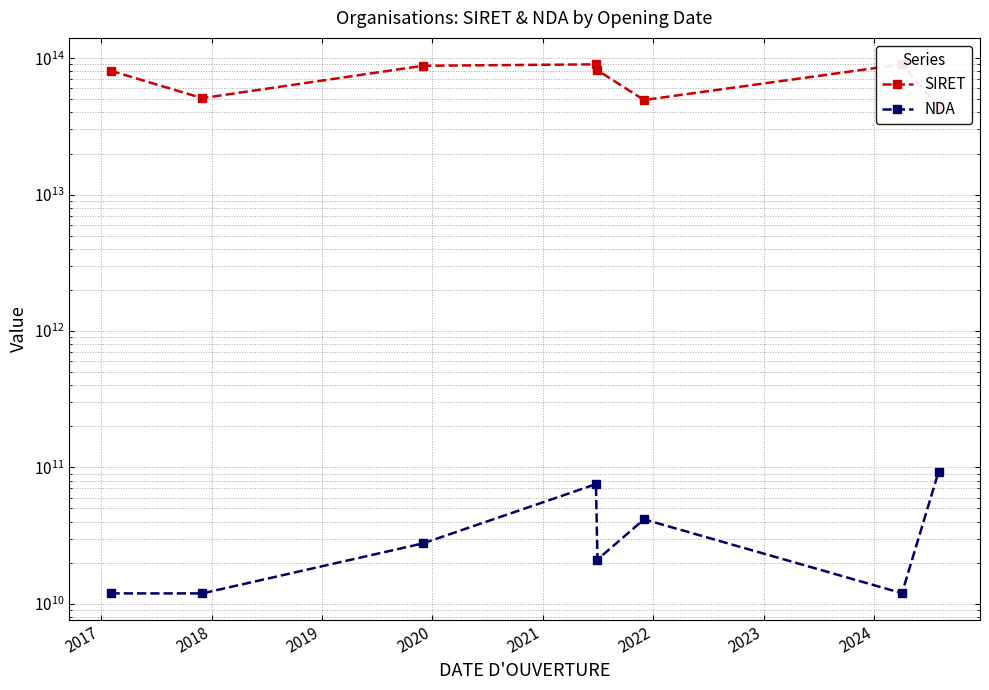

How many values in the SIRET series are below 81501660500025?

4